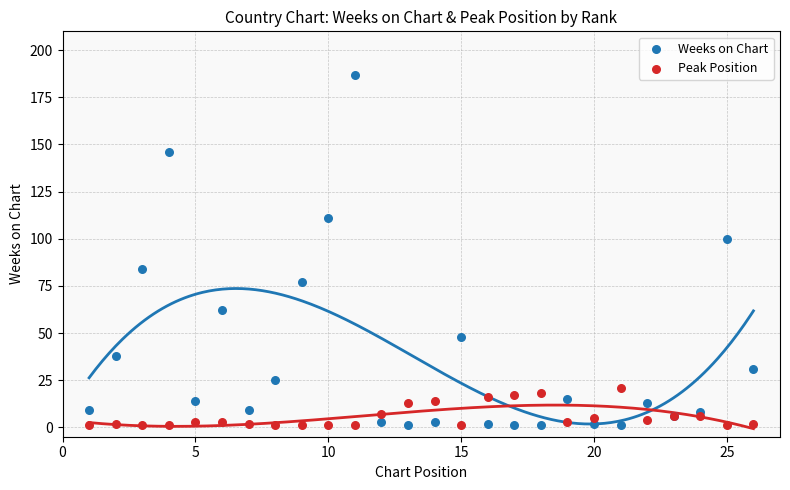

What is the X range (max minus min) for the scatter plot?

25